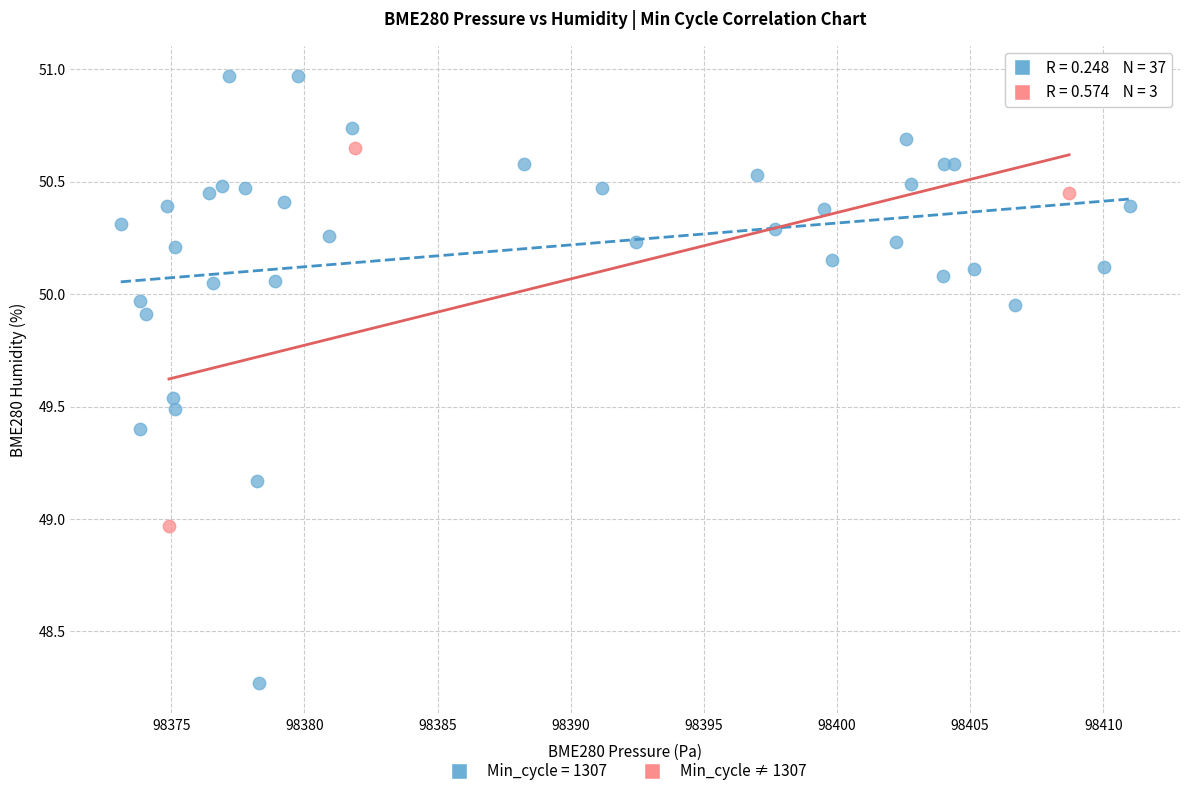

Which series contains the highest Y value?

Min_cycle = 1307